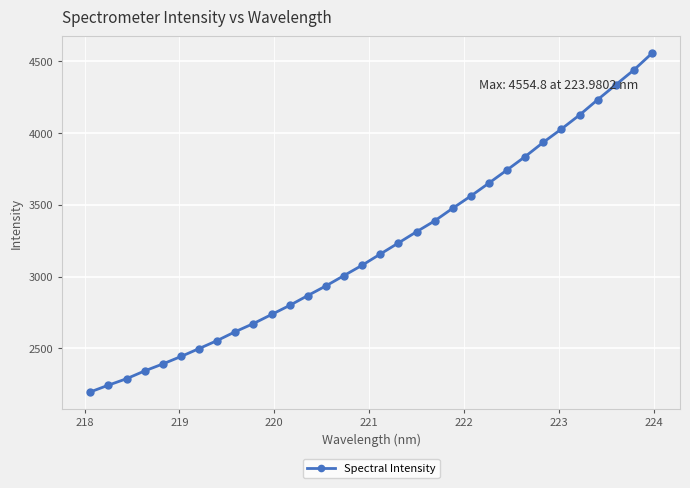

Is this an area chart (filled region under the line)?

No